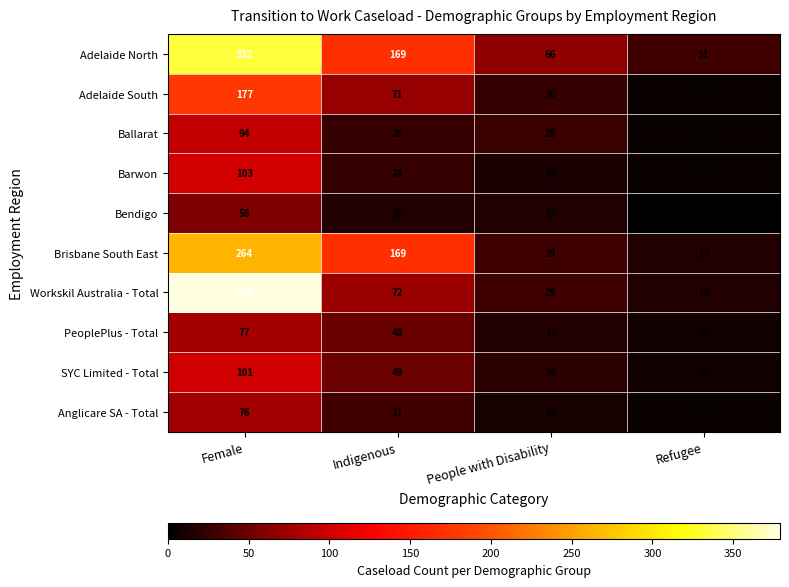

Between Female and People with Disability, which series saw the biggest shift?

Workskil Australia - Total